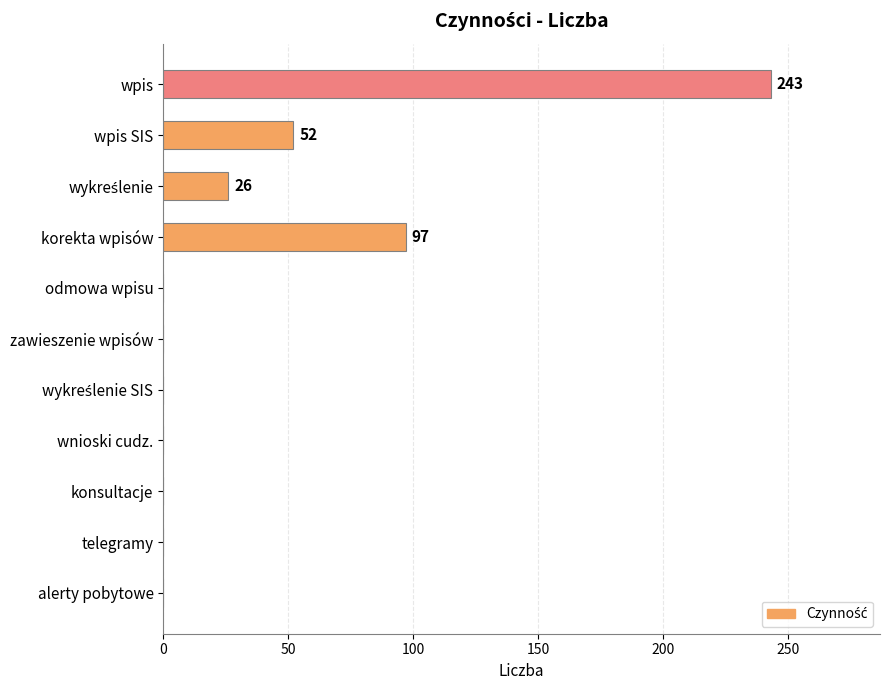

What is the sum of all values?

418